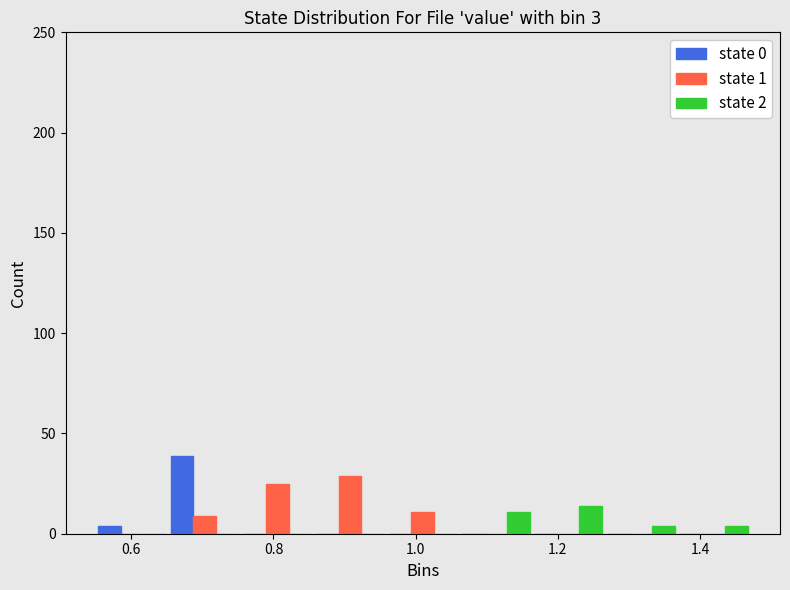

What is the height of the state 0 bar covering 0.66 to 0.76 on the x-axis? Neither the bar edges nor the heights are printed on the chart, so give them approximately, as read against the axes.

40